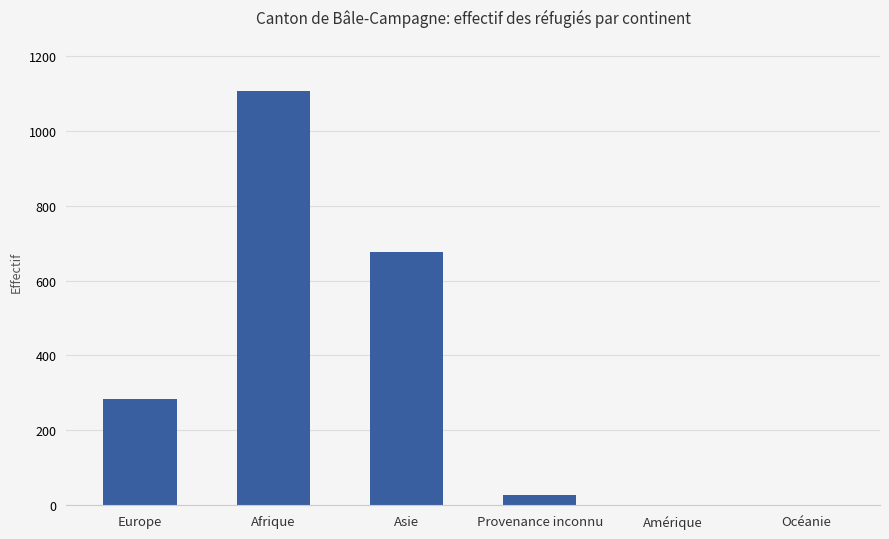

Reading left to right, extract all data points from this chart.

Europe=284	Afrique=1105	Asie=675	Provenance inconnu=28	Amérique=0	Océanie=0